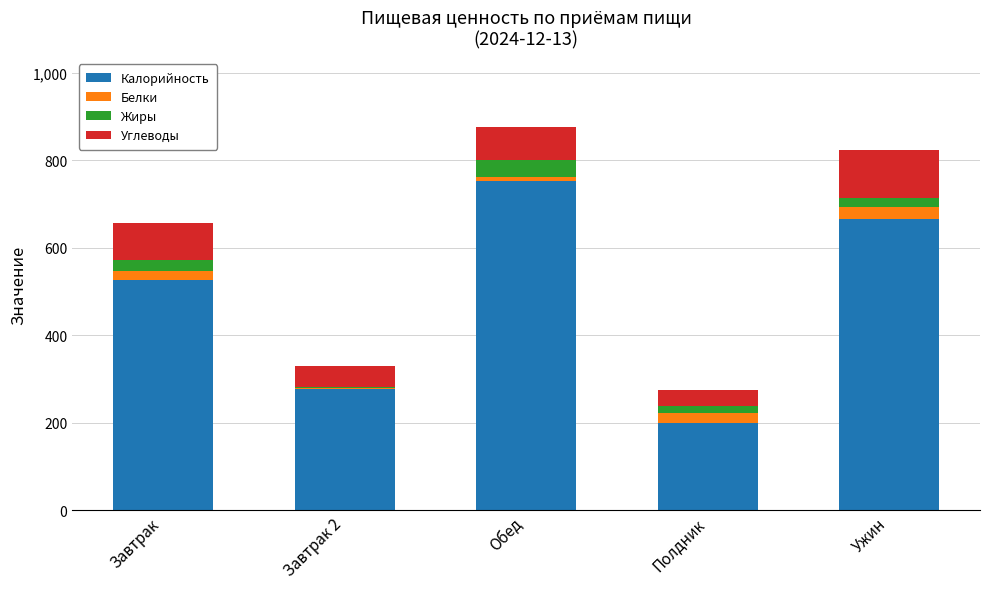

Are the bars horizontal?

No